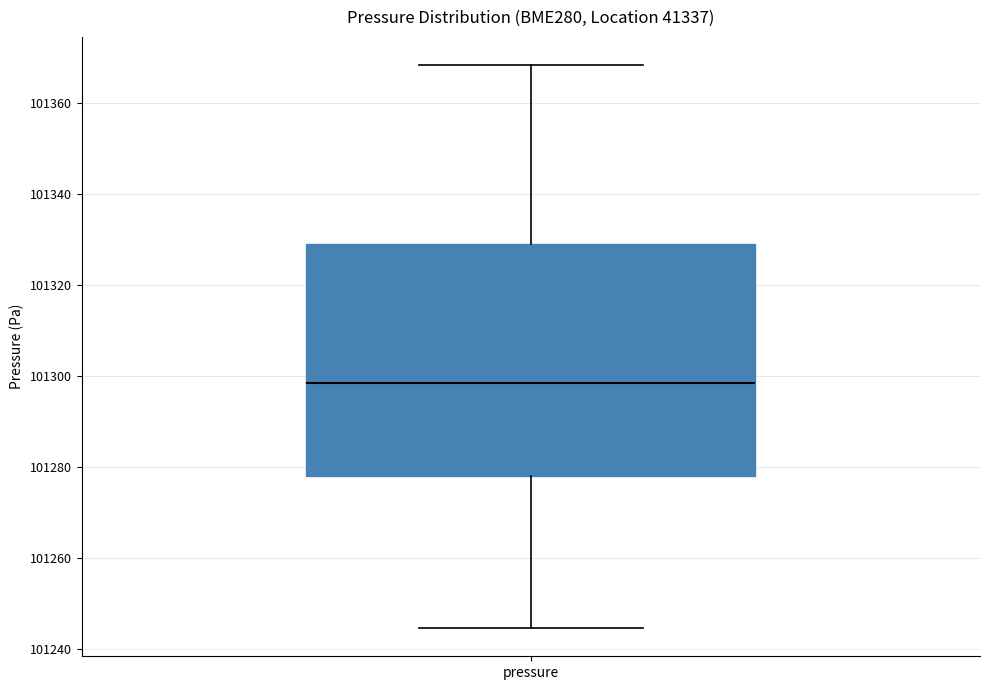

Where is the lower edge of the box for pressure on the y-axis? The values are not printed on the chart, so give them approximately, as read against the axis.

101278